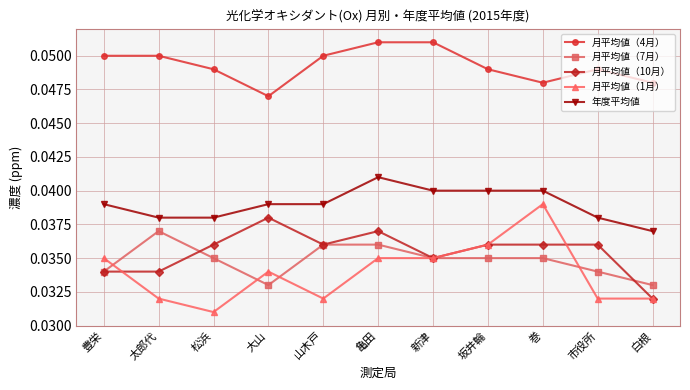

At 市役所, list the series in order from largest to smallest.

月平均値（4月）, 年度平均値, 月平均値（10月）, 月平均値（7月）, 月平均値（1月）